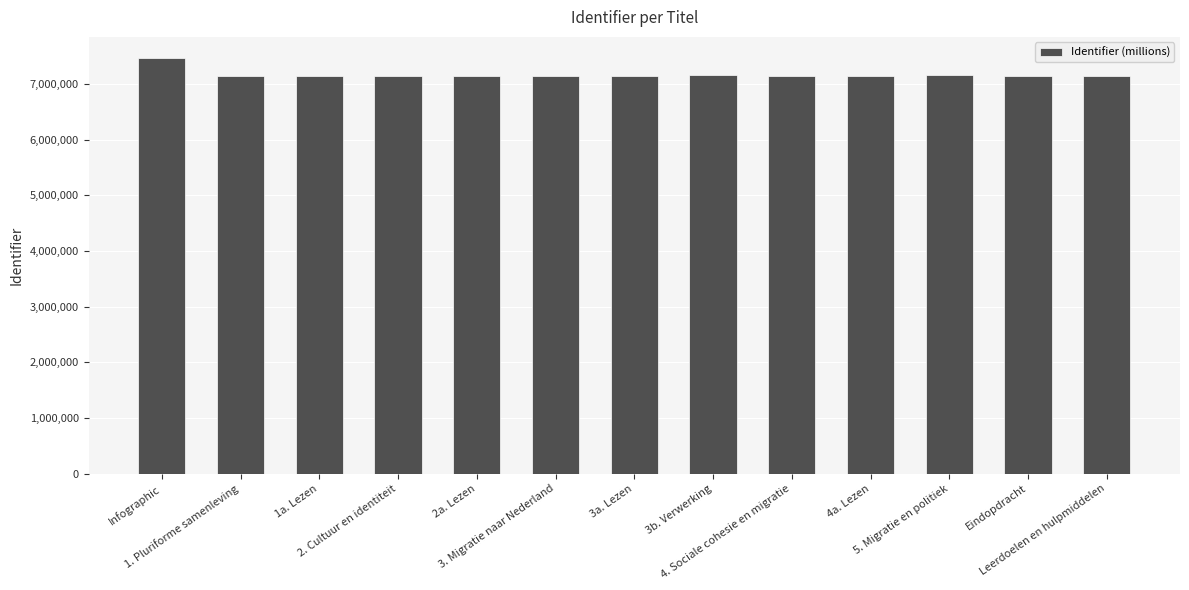

What is the difference between the maximum and minimum values?

325512